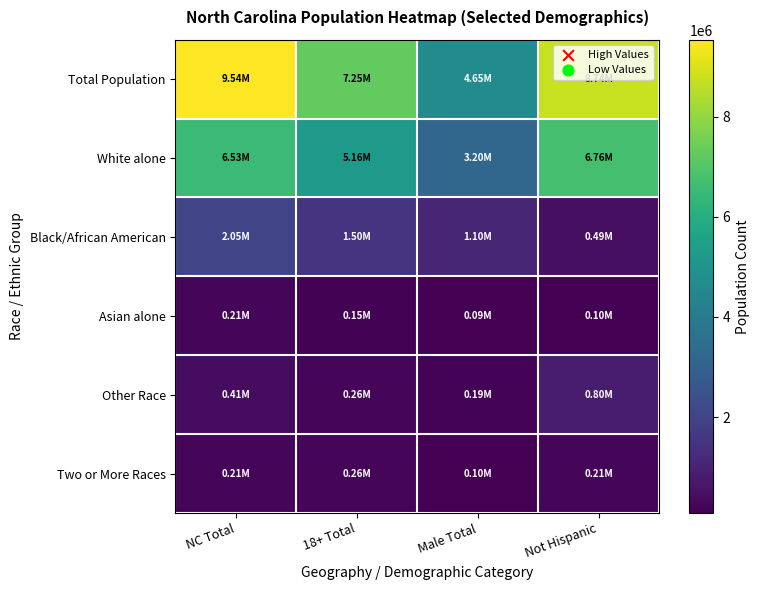

Which series has the largest total across all categories?

Total Population